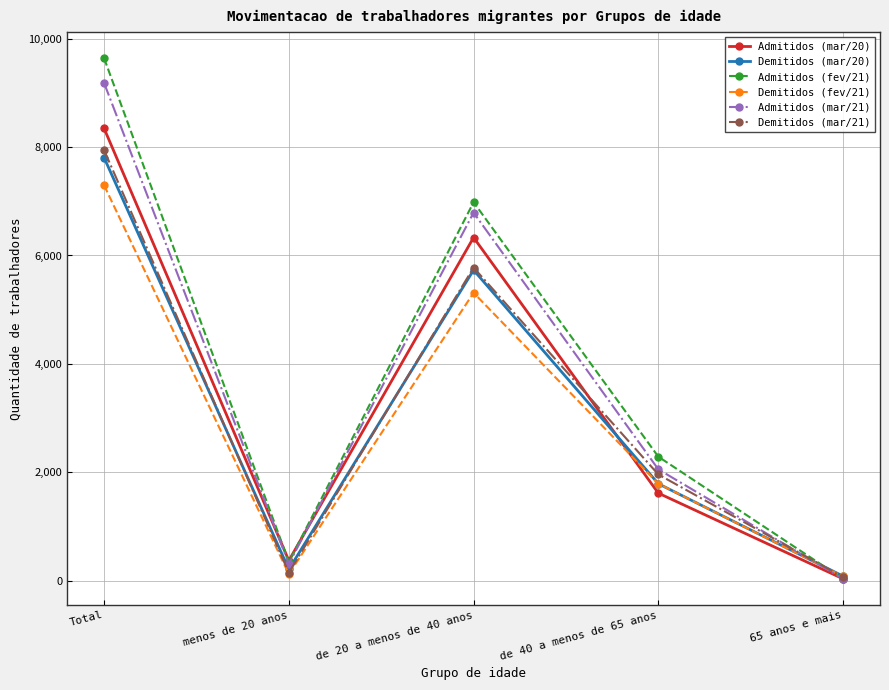

The Demitidos (mar/20) series shows 81 at 65 anos e mais. True or false?

True